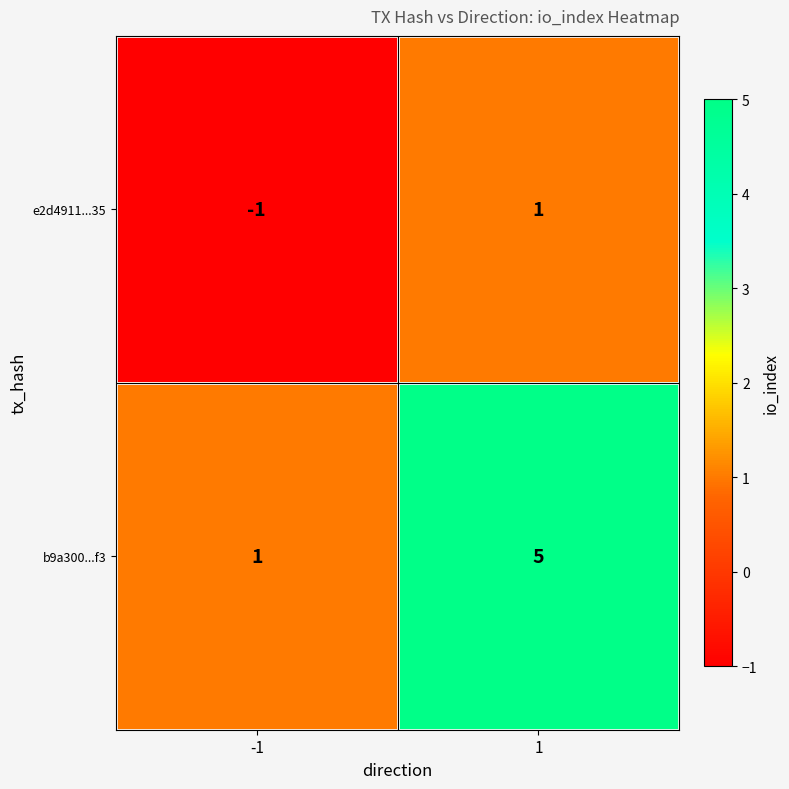

Reading left to right, list all the values displayed in this chart.

e2d4911...35: -1=-1	1=1
b9a300...f3: -1=1	1=5